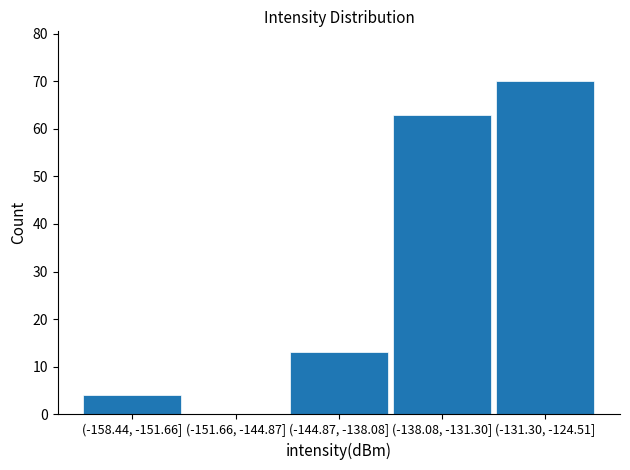

Reading left to right, what are all the values shown in this chart?

(-158.44, -151.66]=4	(-151.66, -144.87]=0	(-144.87, -138.08]=13	(-138.08, -131.30]=63	(-131.30, -124.51]=70